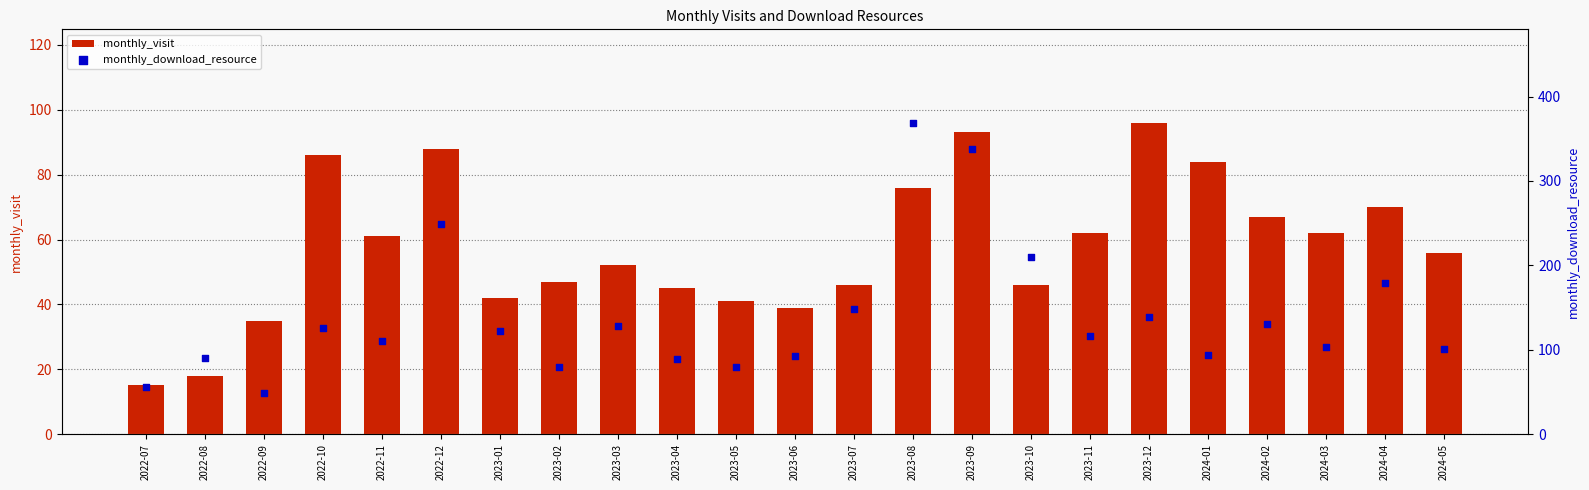

What are all the series names shown in the legend?

monthly_visit, monthly_download_resource